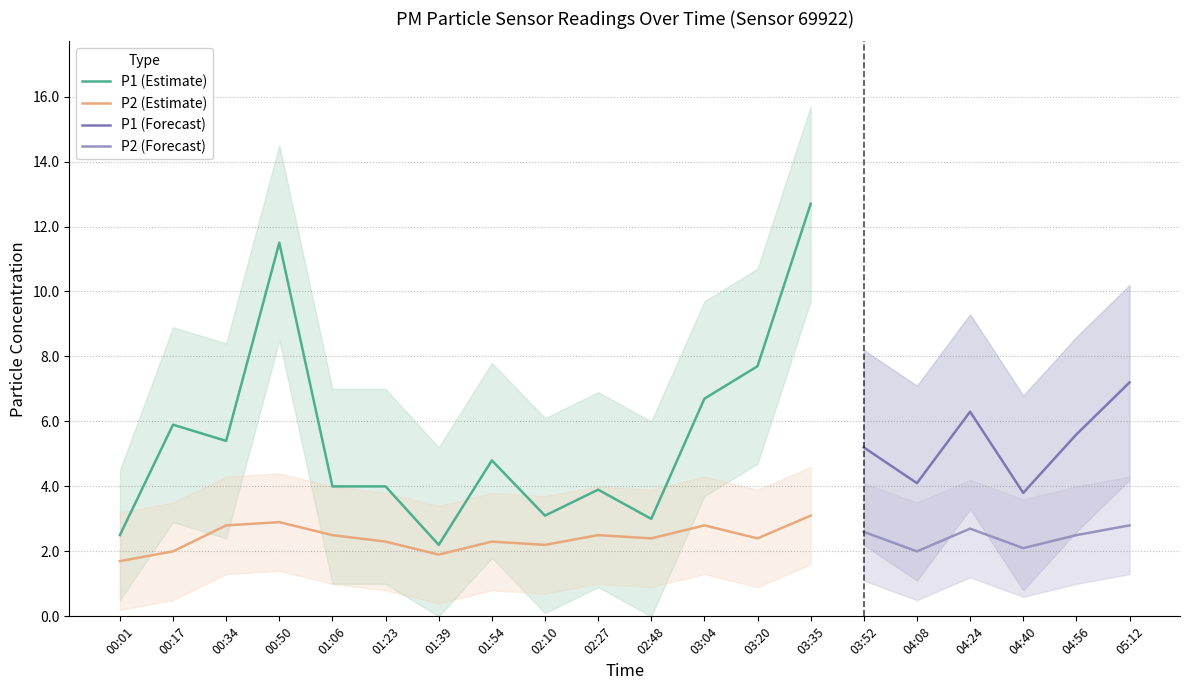

Which series has the largest total across all categories?

P1